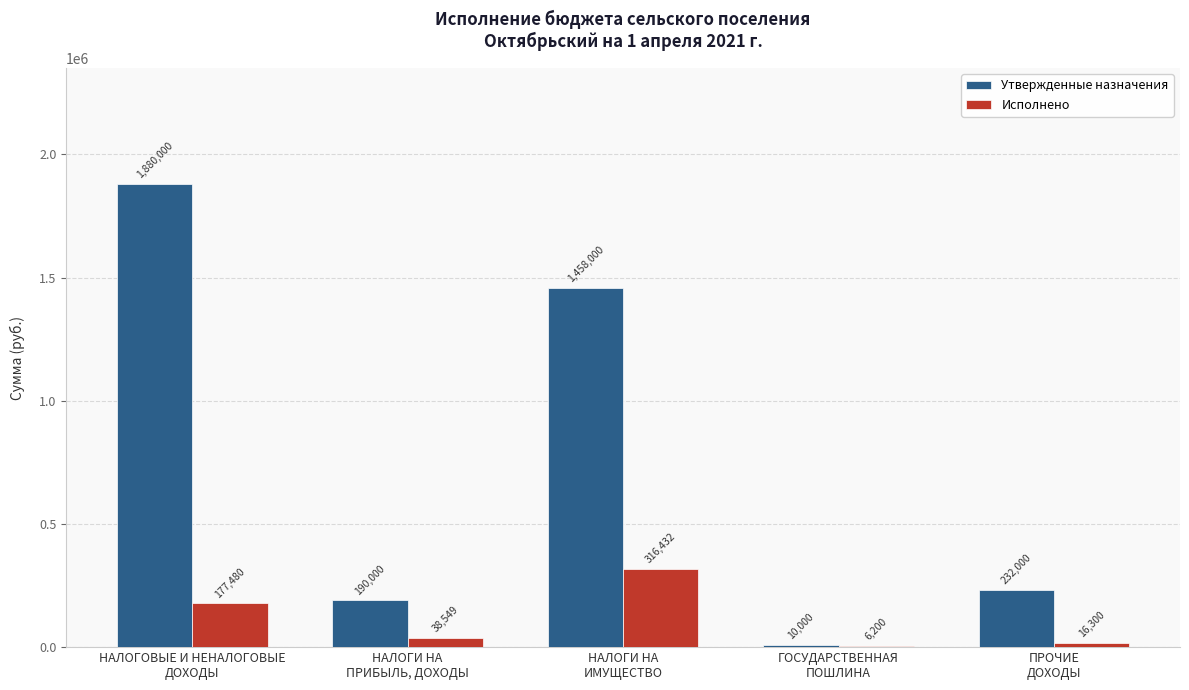

Where does the Утвержденные назначения series first go above 232000?

НАЛОГОВЫЕ И НЕНАЛОГОВЫЕ
ДОХОДЫ